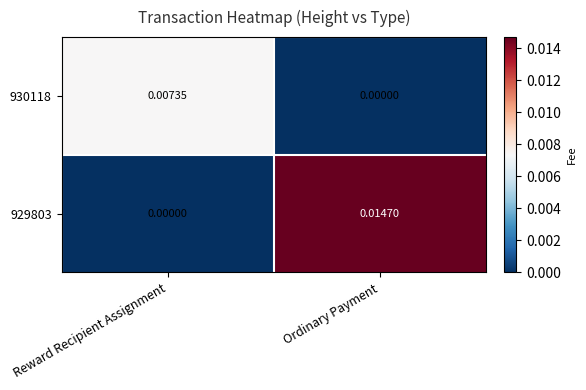

Which series changed the most between Reward Recipient Assignment and Ordinary Payment?

929803